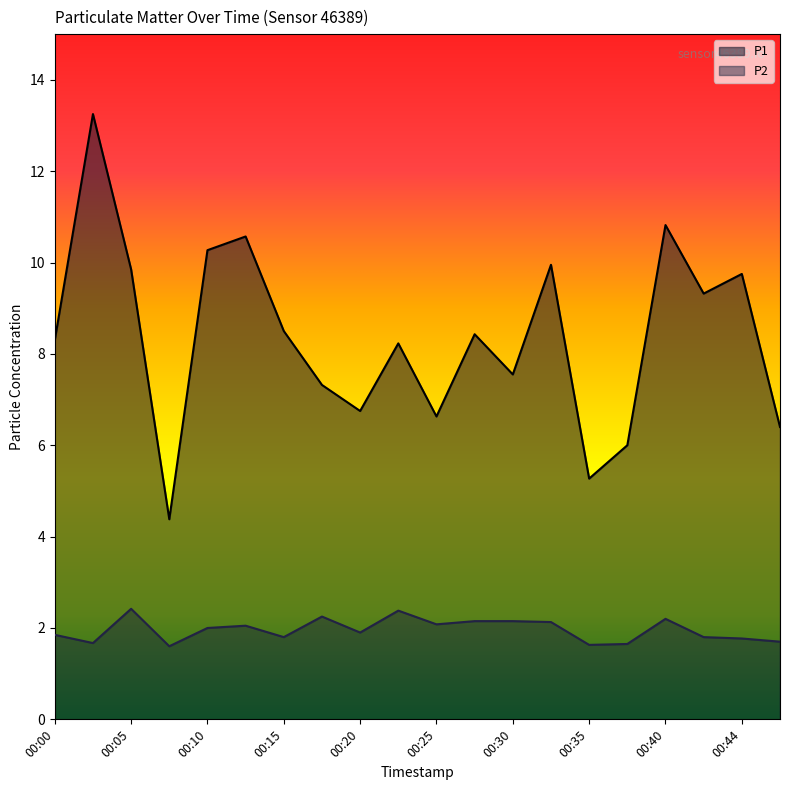

How many interior local valleys does the P2 series have?

6